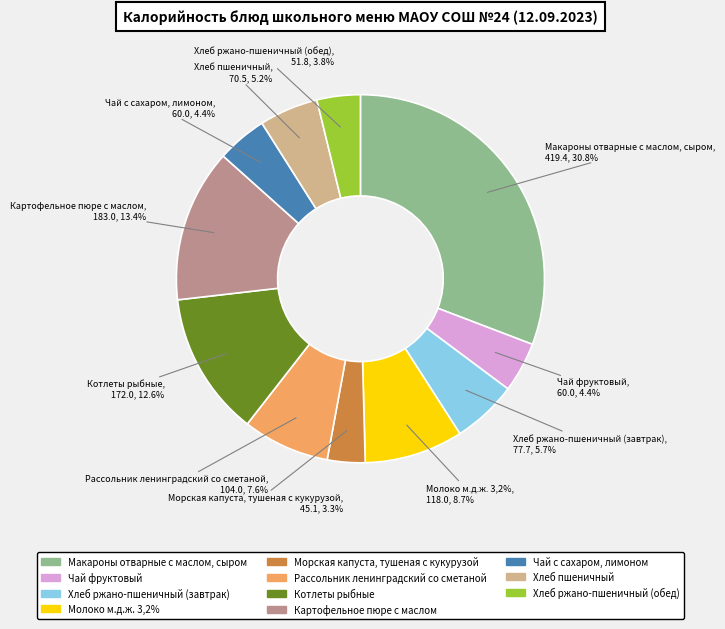

Rank the categories by value from highest to lowest.

Макароны отварные с маслом, сыром, Картофельное пюре с маслом, Котлеты рыбные, Молоко м.д.ж. 3,2%, Рассольник ленинградский со сметаной, Хлеб ржано-пшеничный (завтрак), Хлеб пшеничный, Чай фруктовый, Чай с сахаром, лимоном, Хлеб ржано-пшеничный (обед), Морская капуста, тушеная с кукурузой